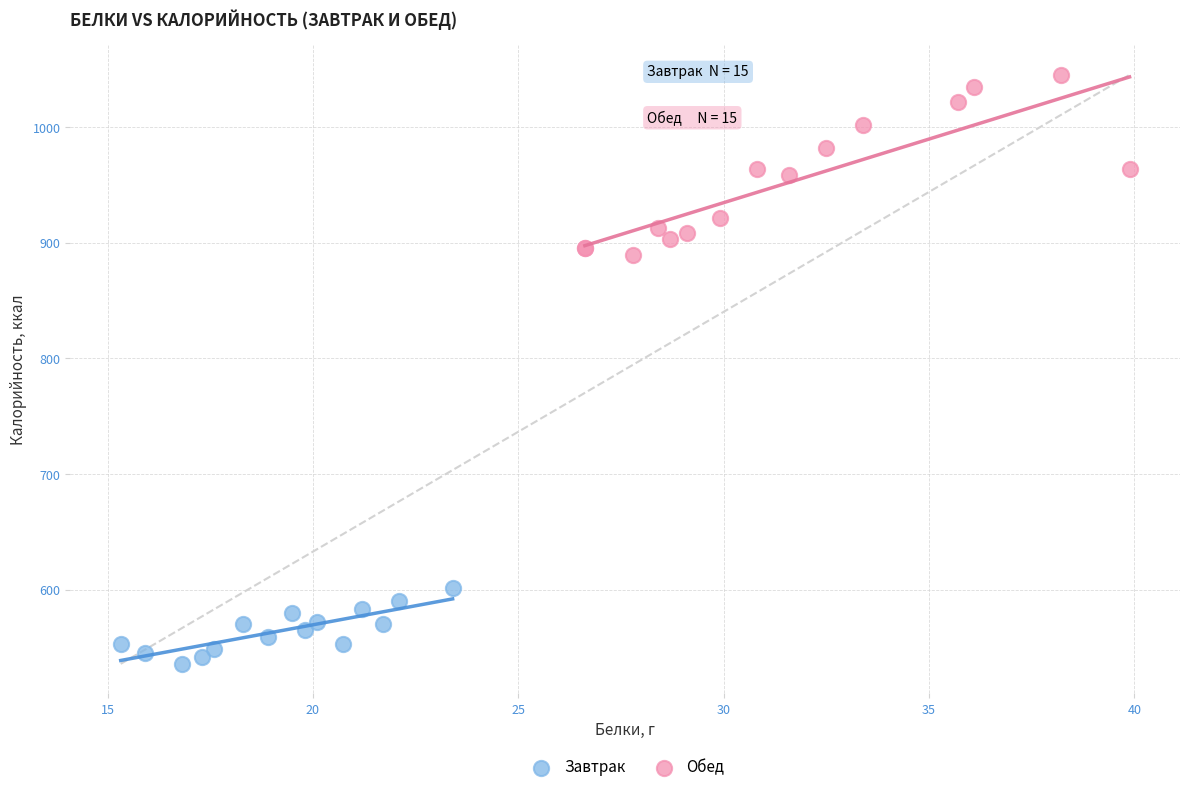

What are all the series names shown in the legend?

Завтрак, Обед